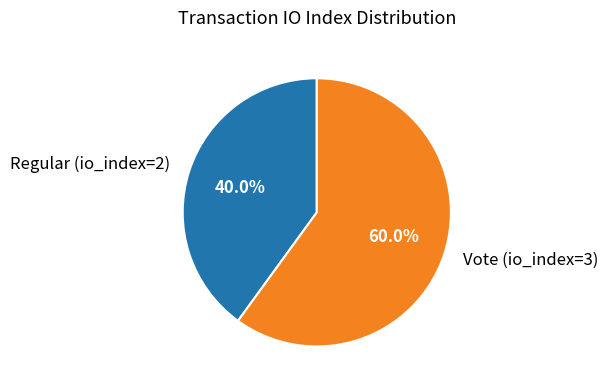

What percentage is the Vote (io_index=3) slice, to the nearest percent?

60%